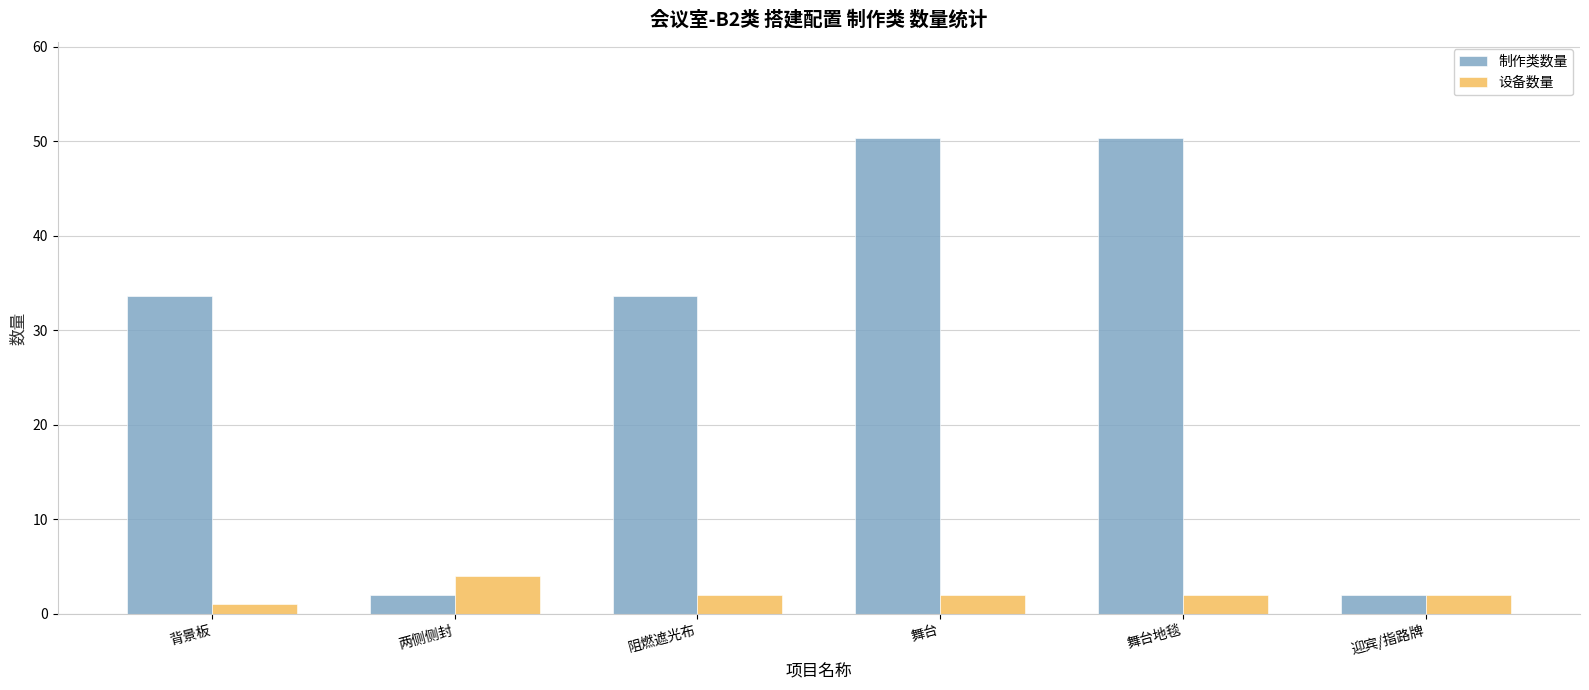

What is the value of the 制作类数量 bar at the 2nd from the left?

2.0